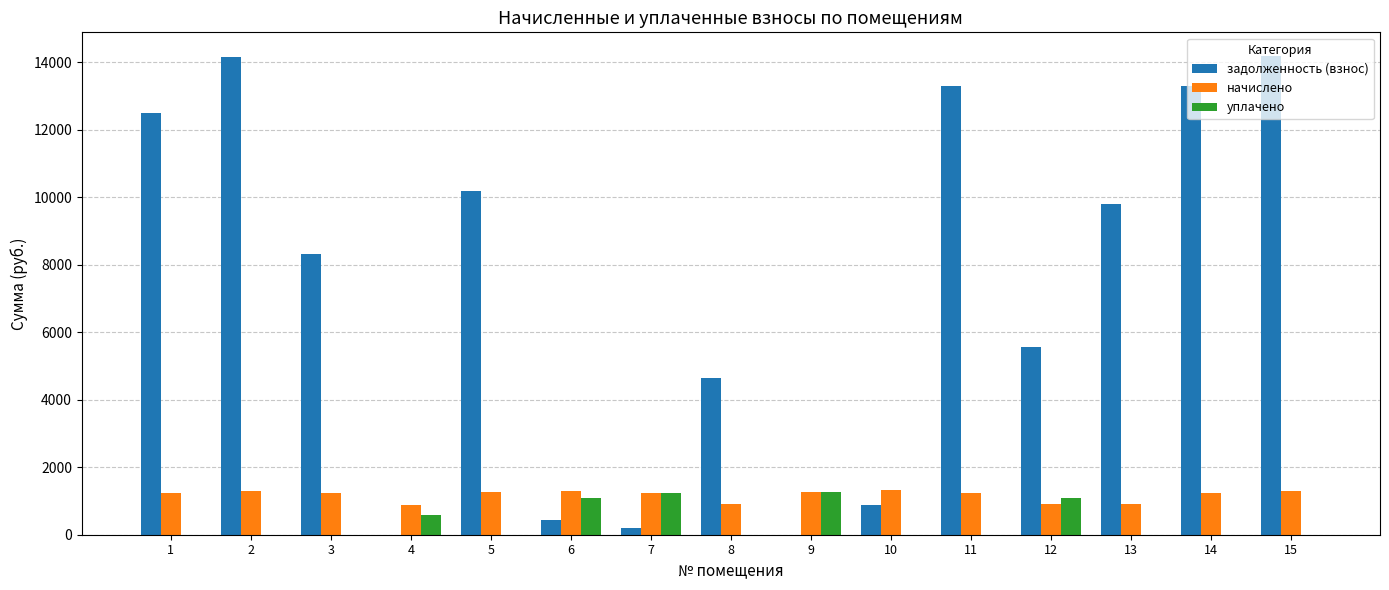

What is the total value across all series at 7?

2664.1